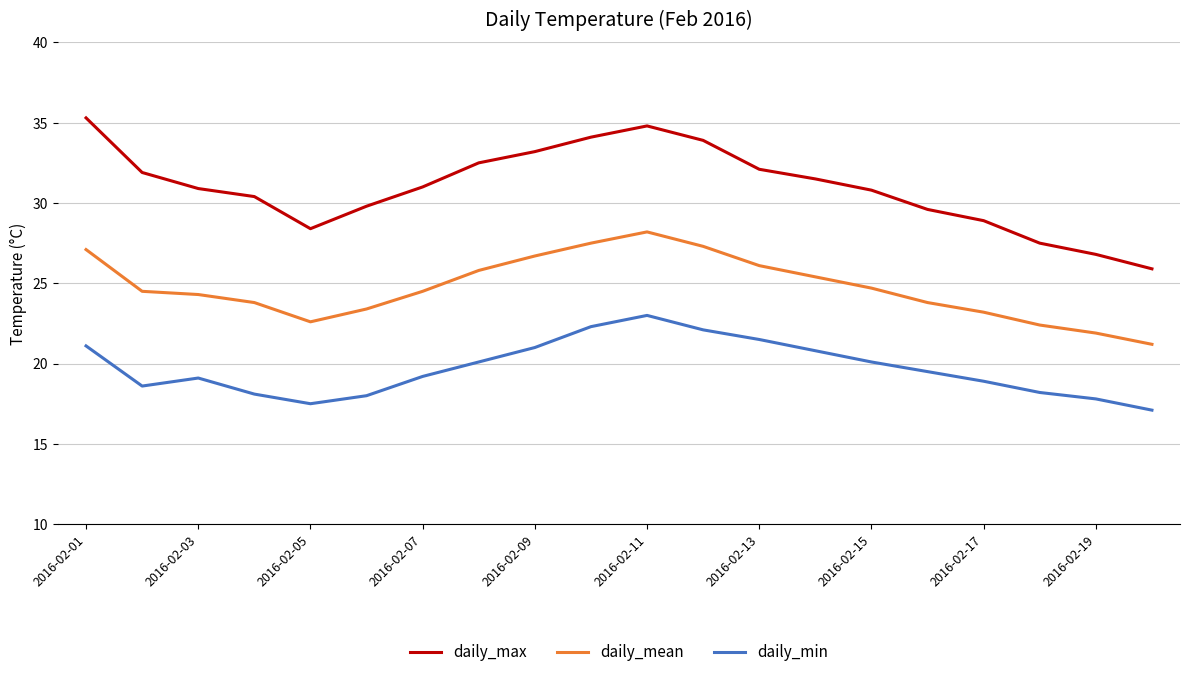

Rank the series by their average value, from lowest to highest.

daily_min, daily_mean, daily_max